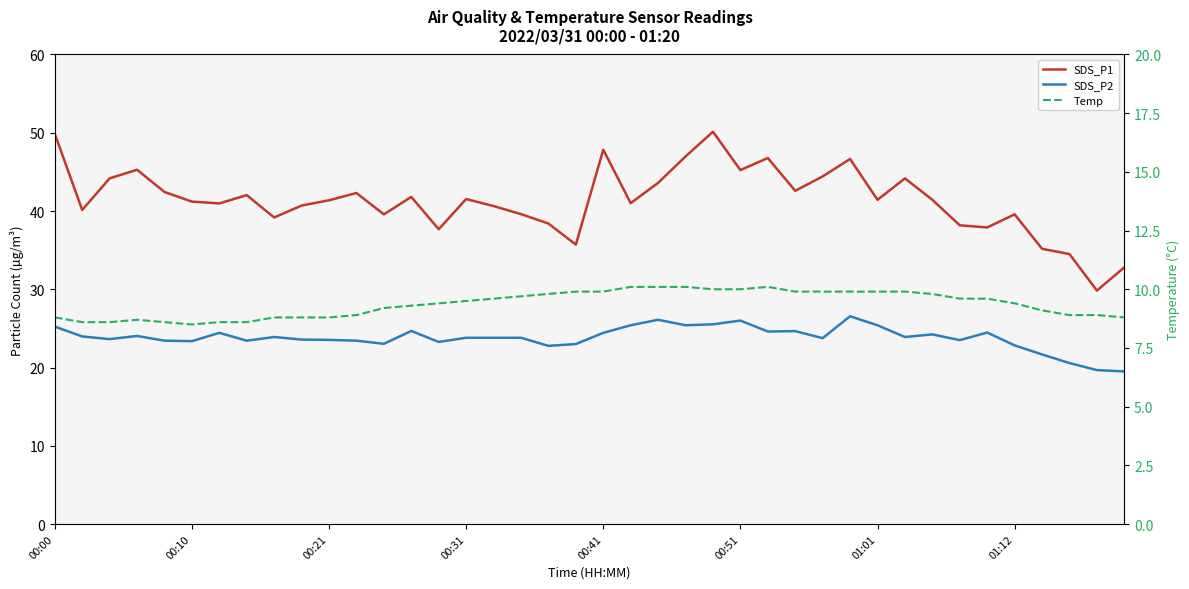

What is the maximum value shown in the chart?

50.1